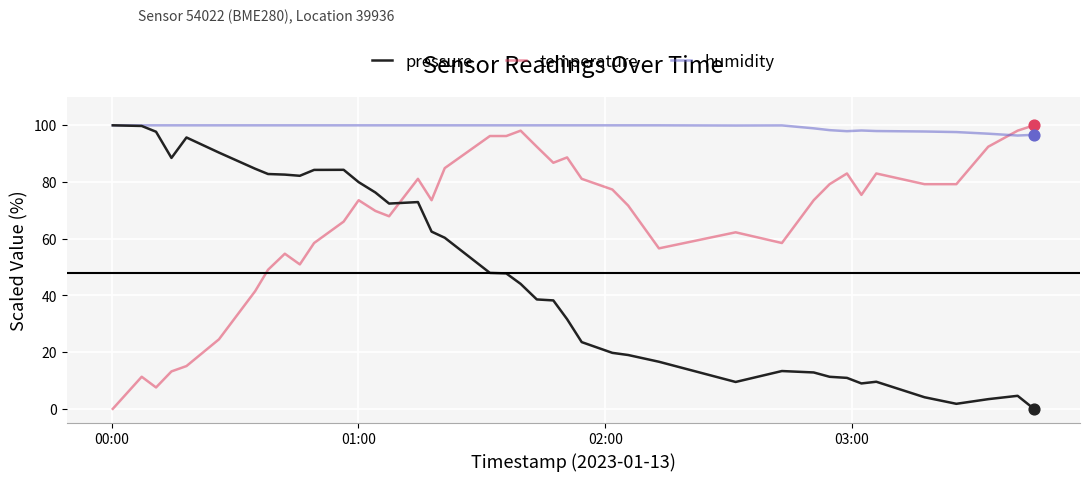

Which series has the largest total across all categories?

humidity